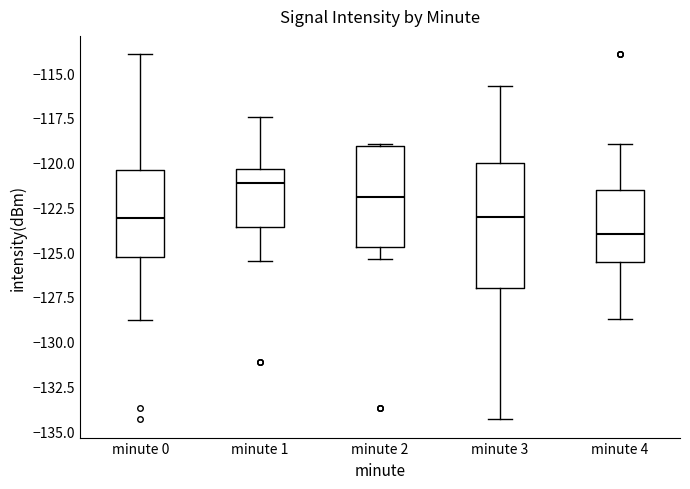

Where is the lower edge of the box for minute 4 on the y-axis? The values are not printed on the chart, so give them approximately, as read against the axis.

-125.5